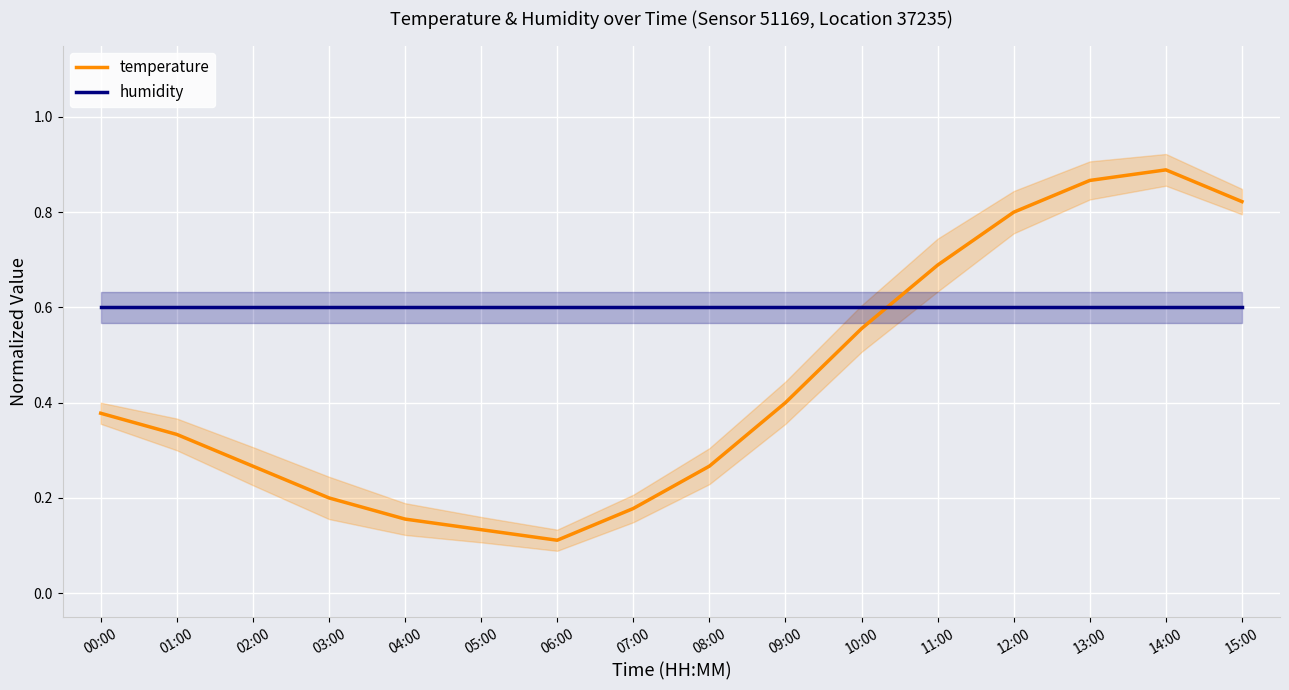

How many times do temperature and humidity cross each other?

1